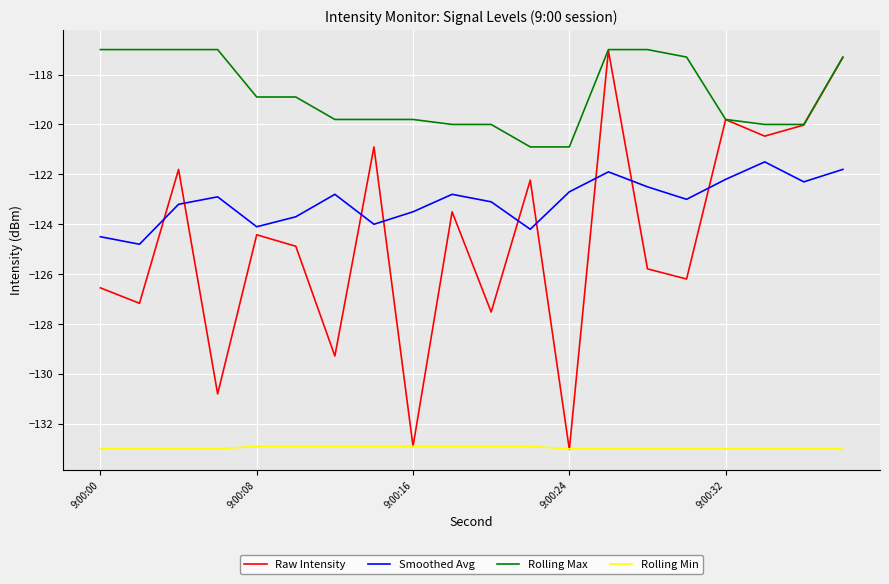

Which series has the largest total across all categories?

Rolling Max